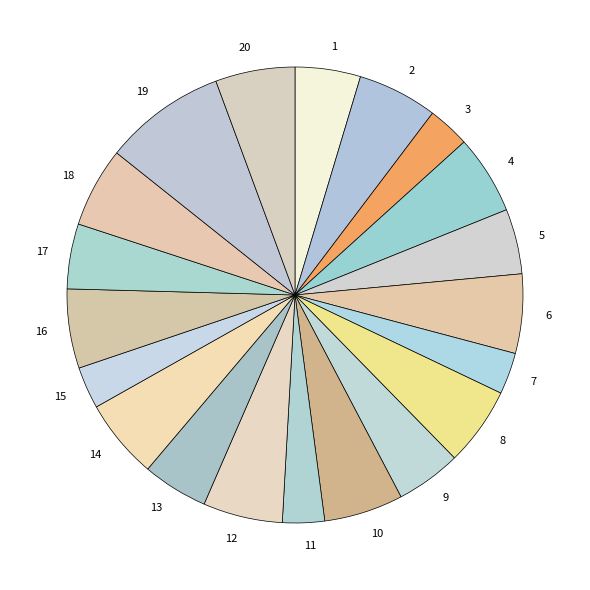

Does 6 account for over 50% of the chart?

No